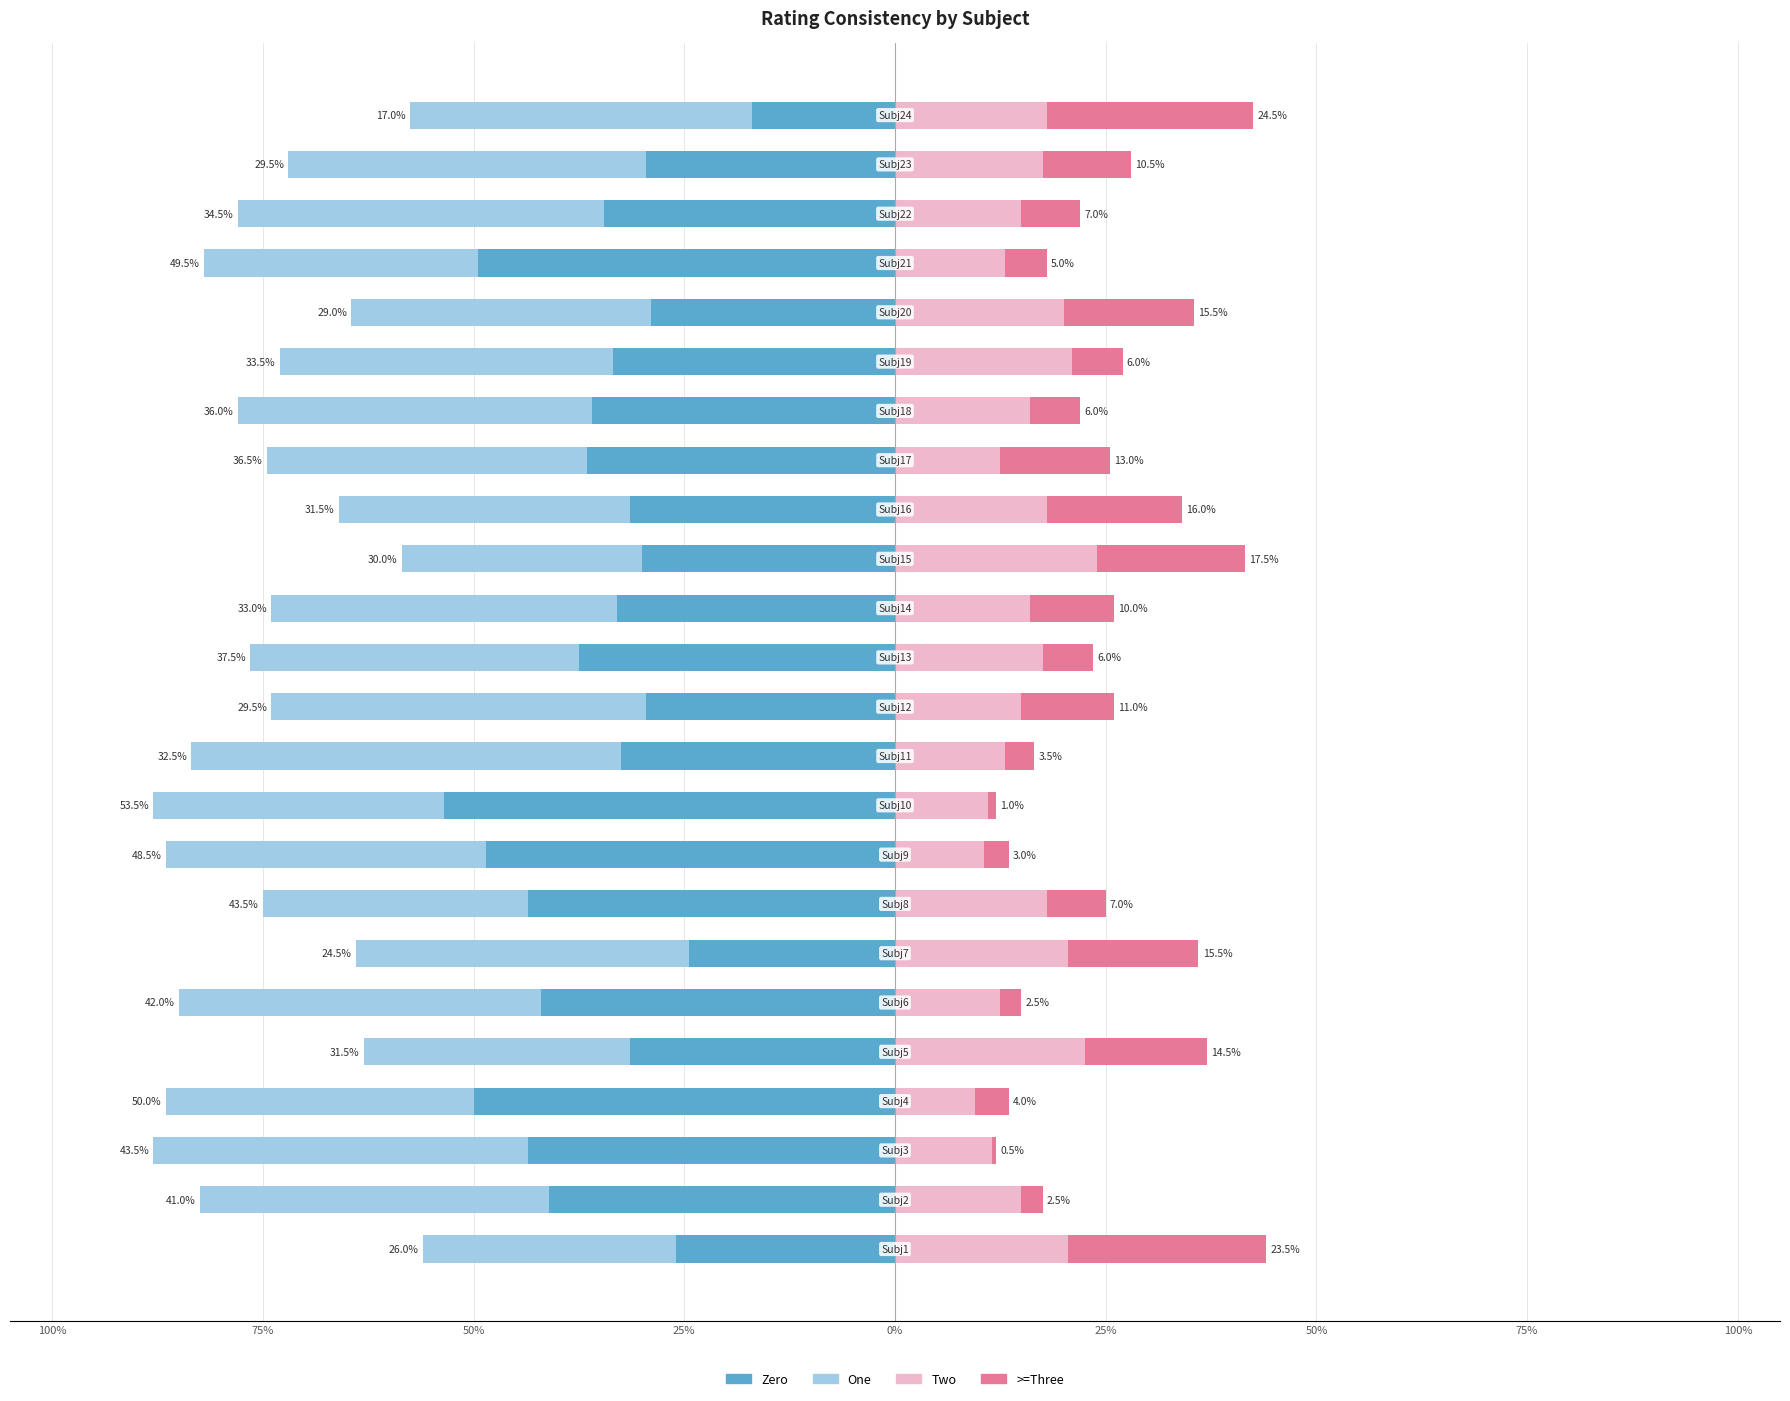

What is the sum of the Two values at 16 and 75%?

27.5